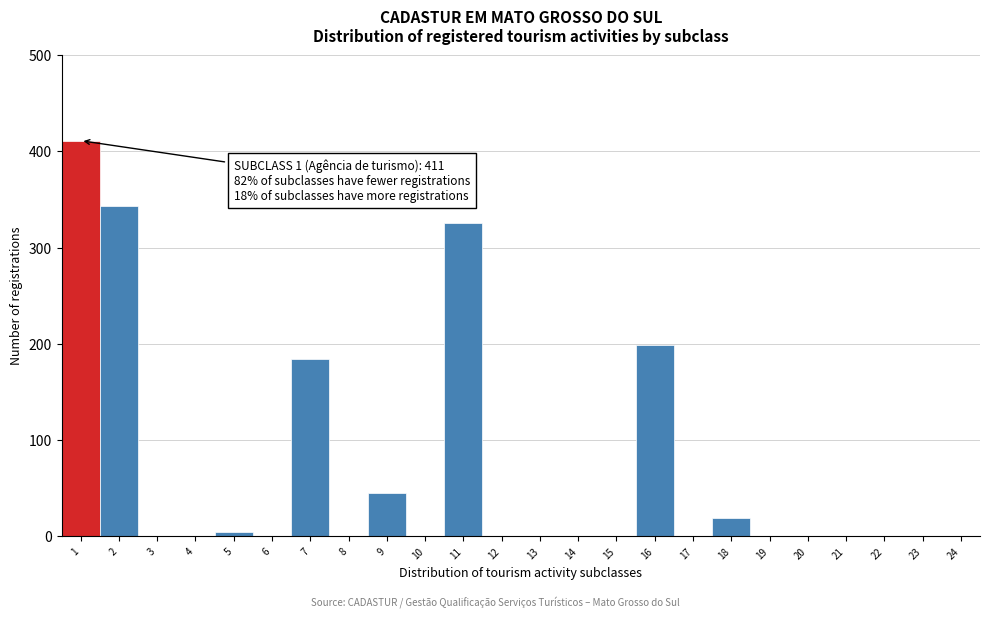

Over which range of the x-axis is the bar tallest?

0.5 to 1.5